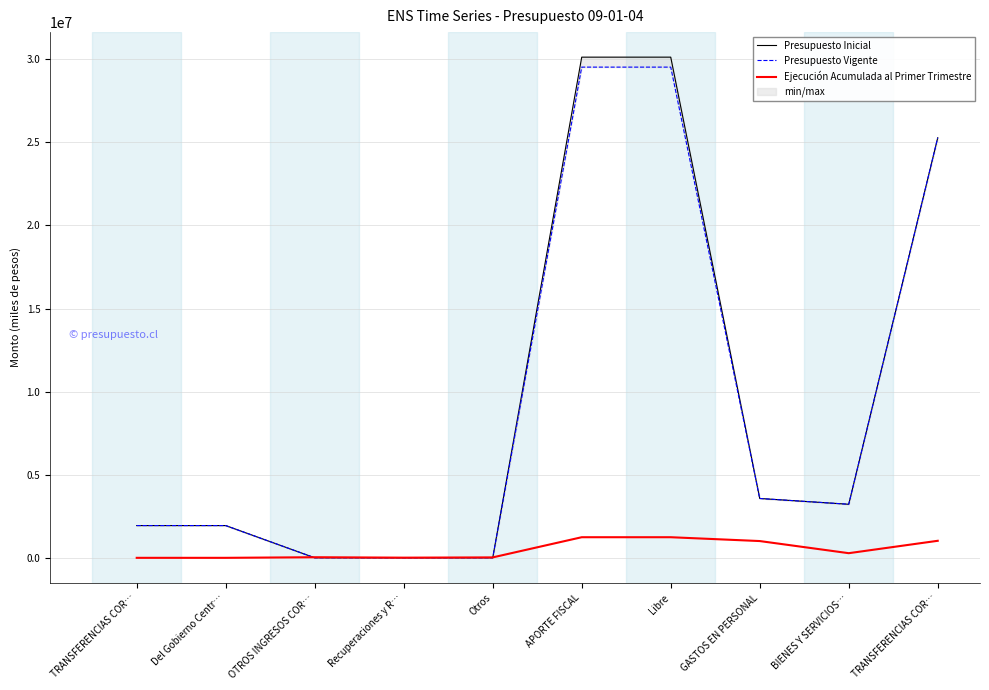

Count the number of categories in the chart.

10